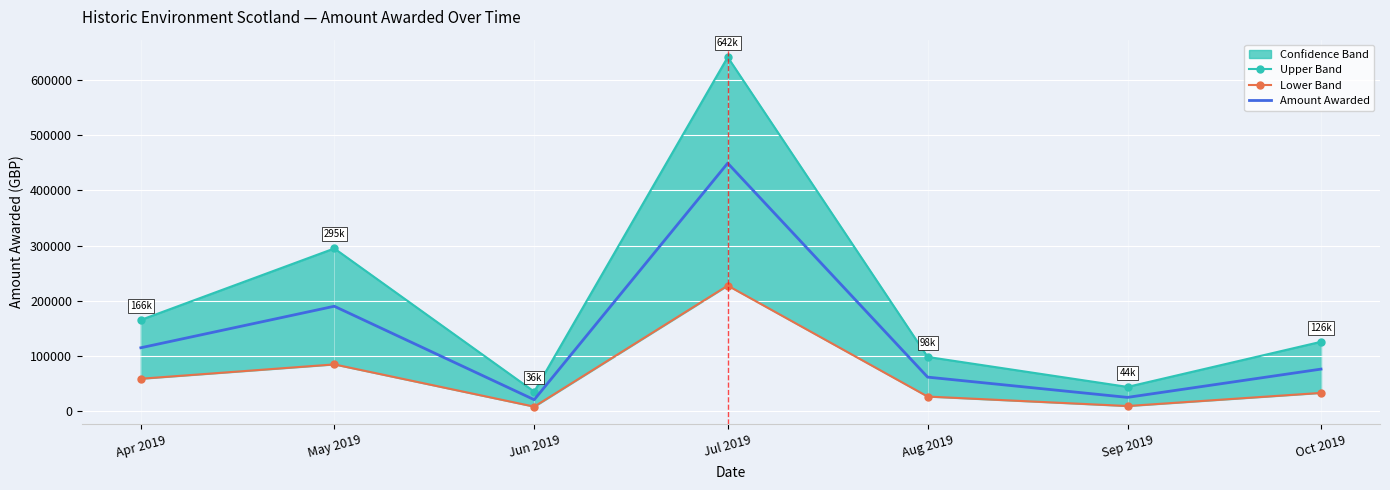

True or false: Lower Band and Amount Awarded intersect in this chart.

False